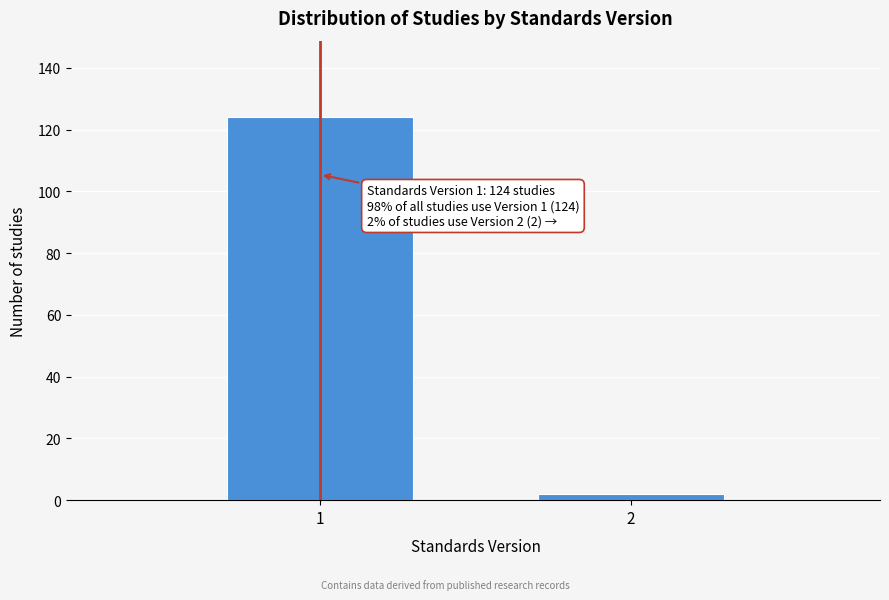

Reading left to right, what are all the values shown in this chart?

1=124	2=2